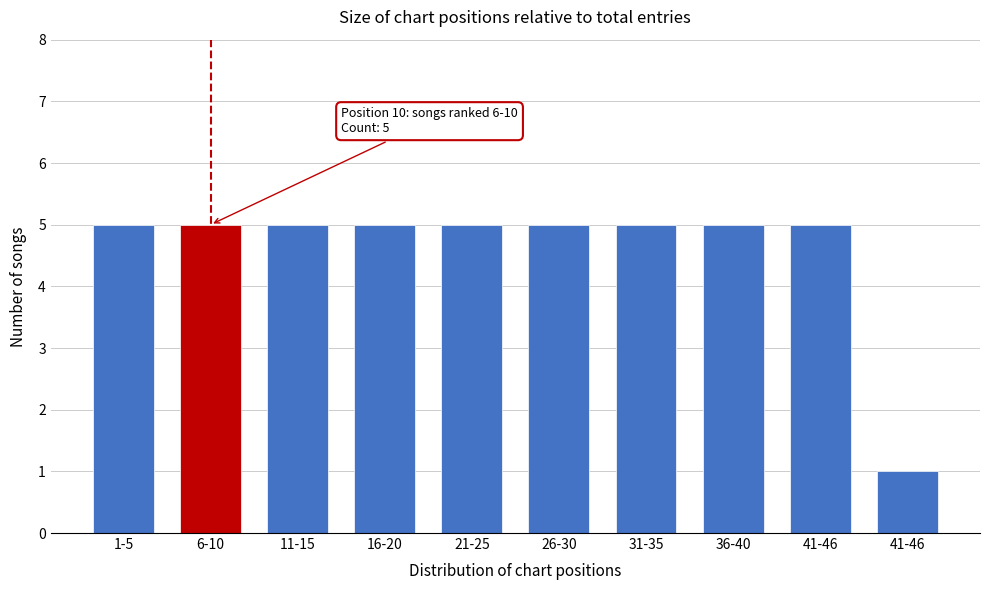

How many bars are there in total?

10